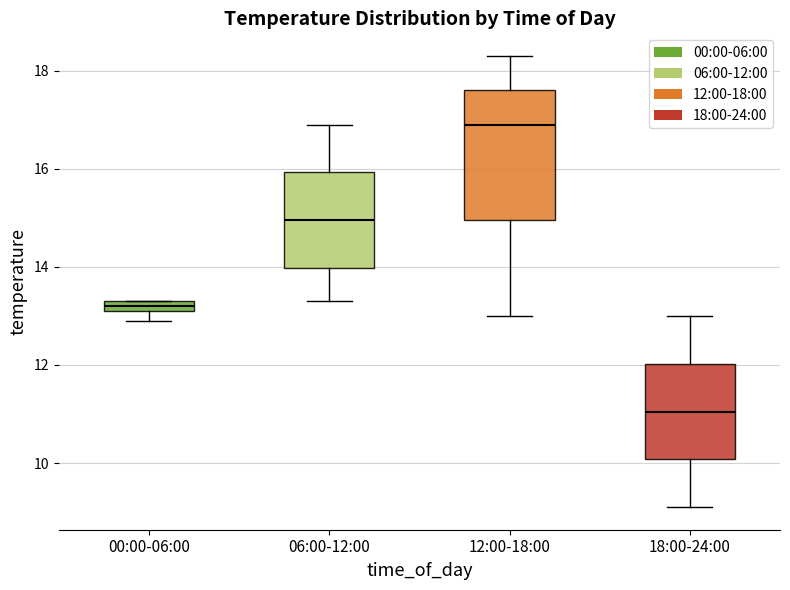

Comparing the boxes themselves (not the whiskers), which one is the tallest?

12:00-18:00